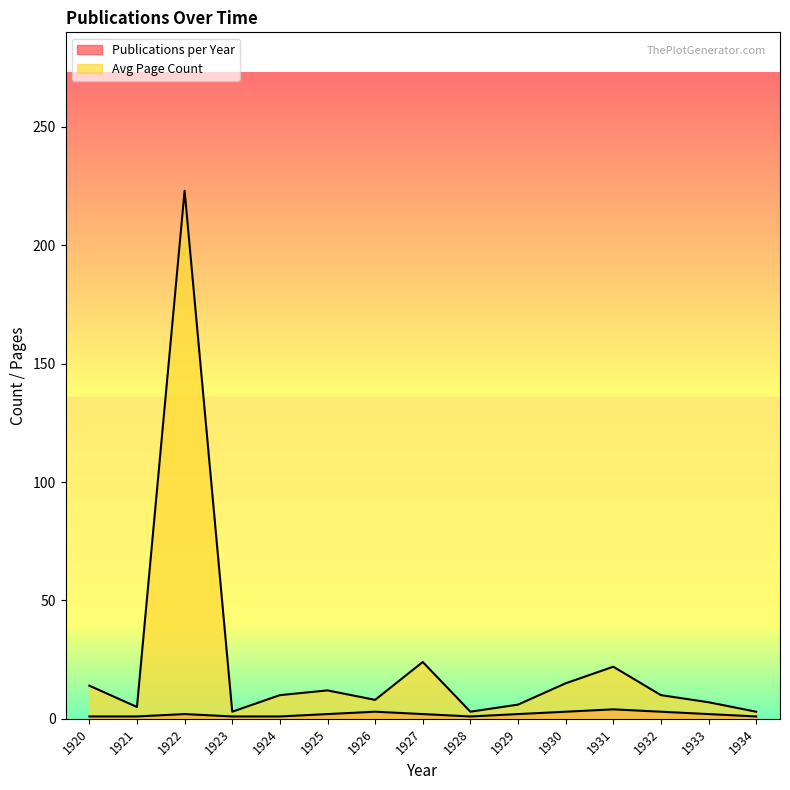

True or false: Avg Page Count has more than 0 points higher than both neighbors.

True